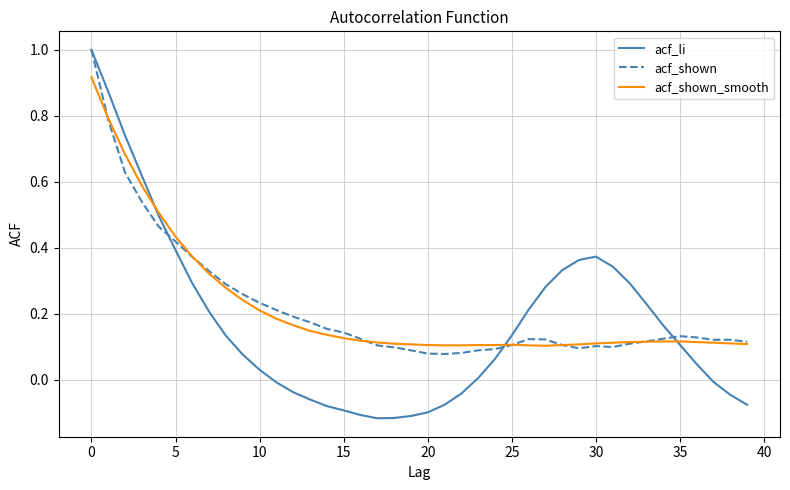

What is the highest value of the acf_shown series?

1.0